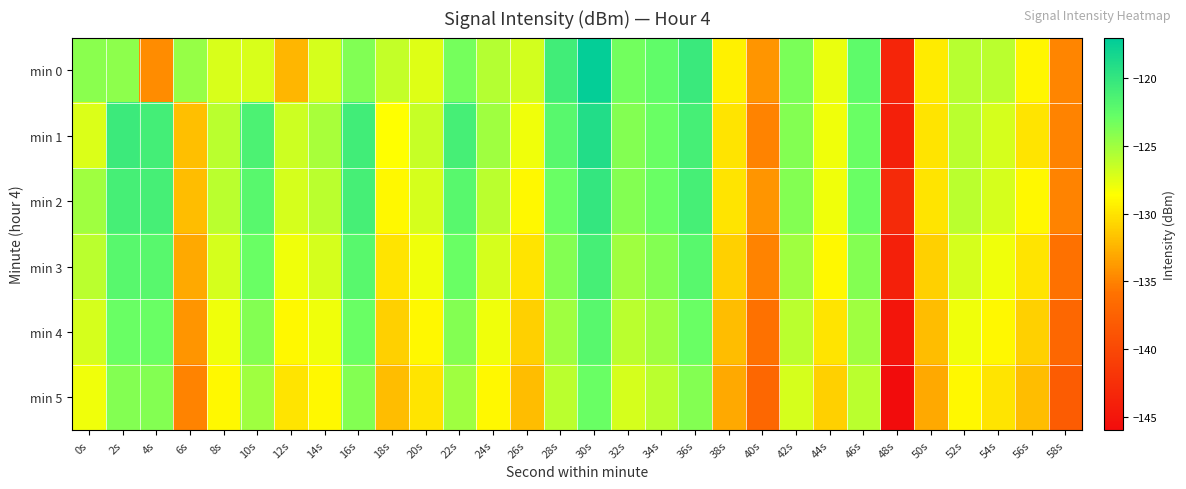

Reading right to left, what are all the values shown in this chart?

min 0: 58s=-134.8	56s=-129.0	54s=-126.1	52s=-125.9	50s=-129.6	48s=-143.5	46s=-122.4	44s=-127.8	42s=-123.7	40s=-134.0	38s=-129.3	36s=-120.3	34s=-122.5	32s=-123.2	30s=-117.3	28s=-120.8	26s=-126.9	24s=-125.8	22s=-123.4	20s=-127.3	18s=-126.4	16s=-123.9	14s=-127.0	12s=-132.4	10s=-127.1	8s=-127.1	6s=-124.6	4s=-134.5	2s=-124.3	0s=-124.2
min 1: 58s=-135.0	56s=-130.0	54s=-127.0	52s=-126.0	50s=-130.0	48s=-144.0	46s=-123.0	44s=-128.0	42s=-124.0	40s=-135.0	38s=-130.0	36s=-121.0	34s=-123.0	32s=-124.0	30s=-119.0	28s=-122.0	26s=-128.0	24s=-125.0	22s=-121.0	20s=-126.5	18s=-128.7	16s=-120.8	14s=-125.3	12s=-126.7	10s=-121.4	8s=-126.0	6s=-131.9	4s=-120.9	2s=-120.4	0s=-127.2
min 2: 58s=-135.0	56s=-129.0	54s=-127.0	52s=-126.0	50s=-130.0	48s=-143.0	46s=-123.0	44s=-128.0	42s=-124.0	40s=-134.0	38s=-130.0	36s=-121.0	34s=-123.0	32s=-124.0	30s=-120.0	28s=-123.0	26s=-129.0	24s=-126.0	22s=-122.0	20s=-127.0	18s=-129.0	16s=-121.0	14s=-126.0	12s=-127.0	10s=-122.0	8s=-126.0	6s=-132.0	4s=-121.0	2s=-121.0	0s=-125.0
min 3: 58s=-136.0	56s=-130.0	54s=-128.0	52s=-127.0	50s=-131.0	48s=-144.0	46s=-124.0	44s=-129.0	42s=-125.0	40s=-135.0	38s=-131.0	36s=-122.0	34s=-124.0	32s=-125.0	30s=-121.0	28s=-124.0	26s=-130.0	24s=-127.0	22s=-123.0	20s=-128.0	18s=-130.0	16s=-122.0	14s=-127.0	12s=-128.0	10s=-123.0	8s=-127.0	6s=-133.0	4s=-122.0	2s=-122.0	0s=-126.0
min 4: 58s=-137.0	56s=-131.0	54s=-129.0	52s=-128.0	50s=-132.0	48s=-145.0	46s=-125.0	44s=-130.0	42s=-126.0	40s=-136.0	38s=-132.0	36s=-123.0	34s=-125.0	32s=-126.0	30s=-122.0	28s=-125.0	26s=-131.0	24s=-128.0	22s=-124.0	20s=-129.0	18s=-131.0	16s=-123.0	14s=-128.0	12s=-129.0	10s=-124.0	8s=-128.0	6s=-134.0	4s=-123.0	2s=-123.0	0s=-127.0
min 5: 58s=-138.0	56s=-132.0	54s=-130.0	52s=-129.0	50s=-133.0	48s=-146.0	46s=-126.0	44s=-131.0	42s=-127.0	40s=-137.0	38s=-133.0	36s=-124.0	34s=-126.0	32s=-127.0	30s=-123.0	28s=-126.0	26s=-132.0	24s=-129.0	22s=-125.0	20s=-130.0	18s=-132.0	16s=-124.0	14s=-129.0	12s=-130.0	10s=-125.0	8s=-129.0	6s=-135.0	4s=-124.0	2s=-124.0	0s=-128.0